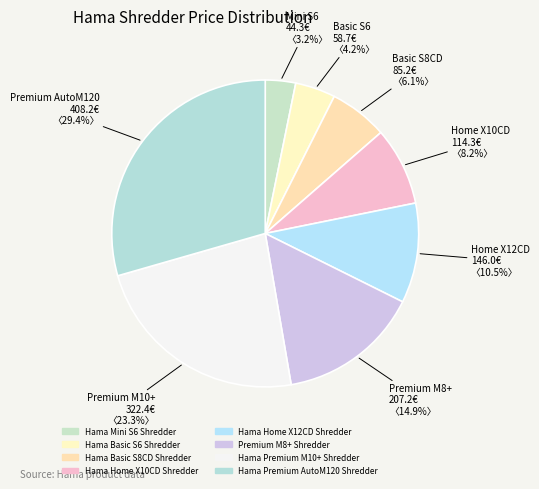

To the nearest percent, what is the difference between the Hama Home X10CD Shredder and Hama Premium AutoM120 Shredder slice percentages?

21%